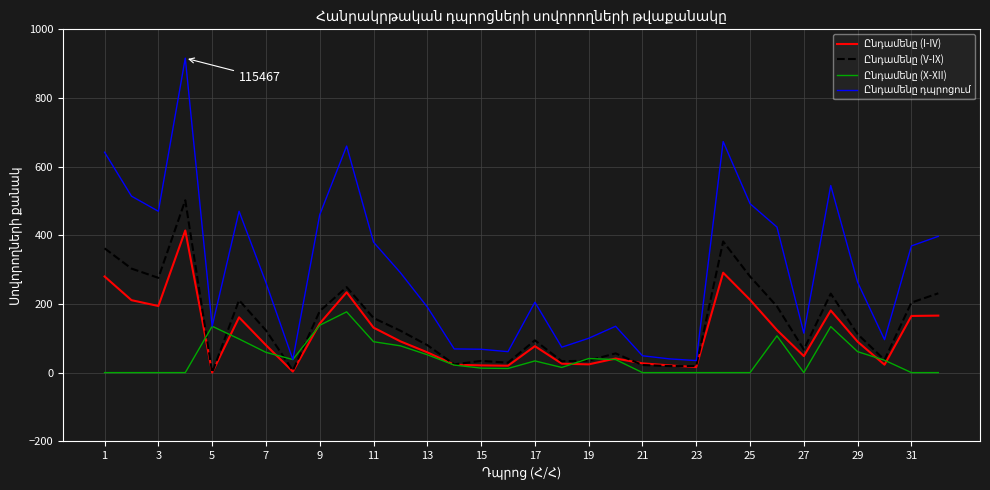

Is this an area chart (filled region under the line)?

No